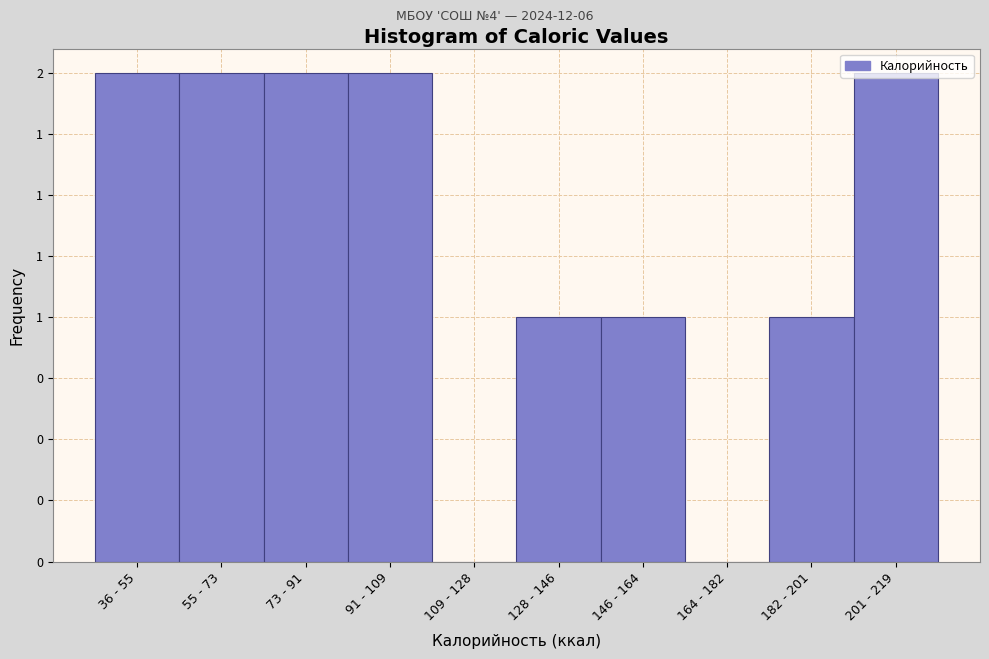

Are the bars horizontal?

No